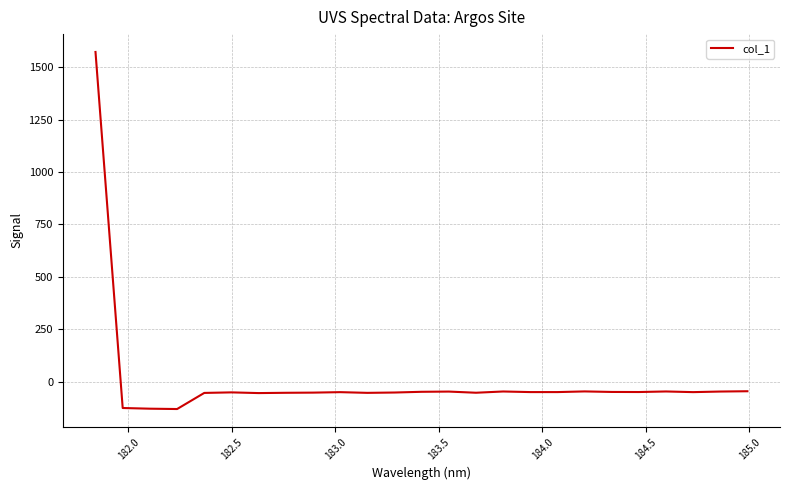

What is the smallest value displayed?

-131.0